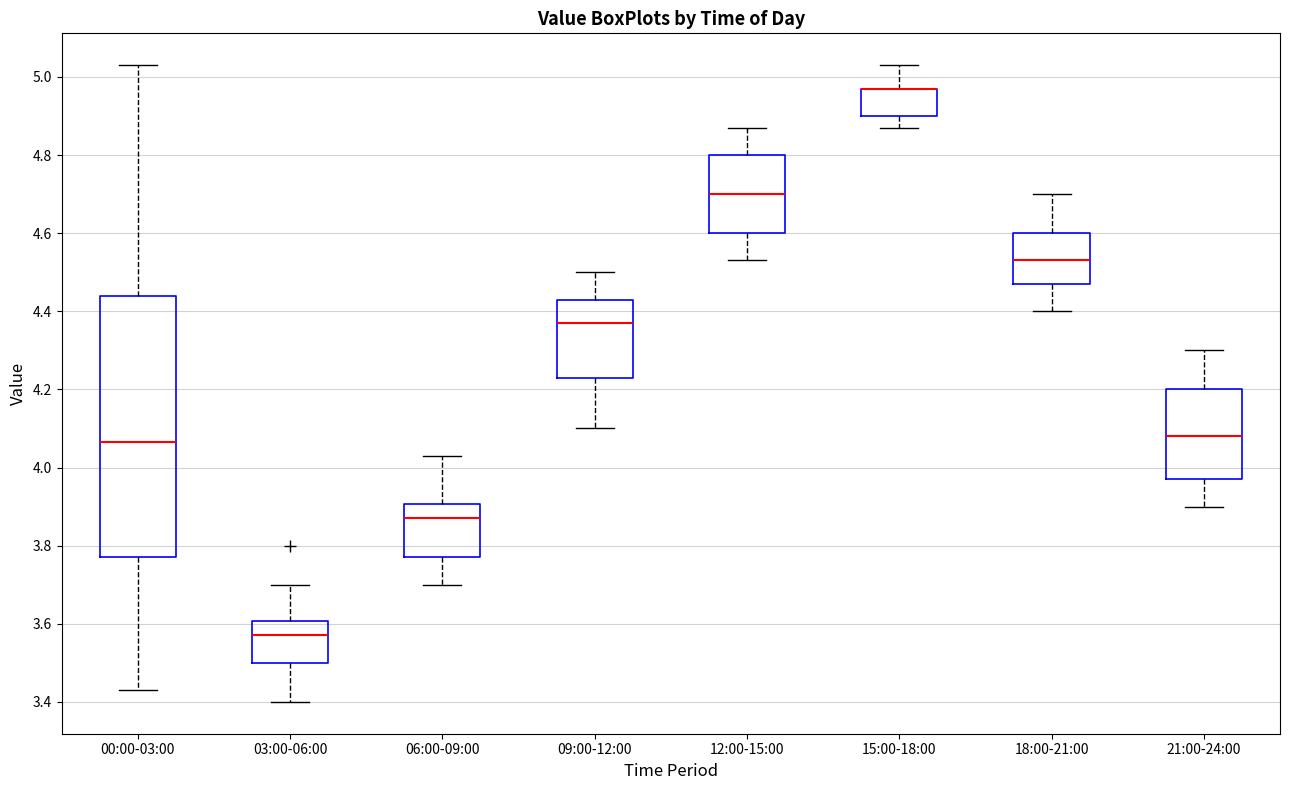

Which box is the tallest, from its lower edge to its upper edge?

00:00-03:00